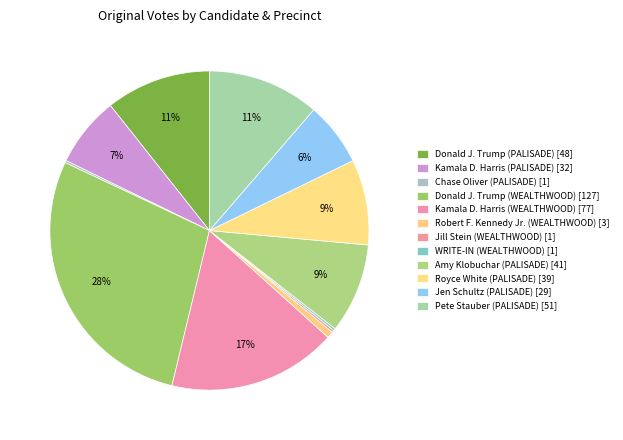

What portion of the pie excludes Pete Stauber (PALISADE) [51]?

88.7%